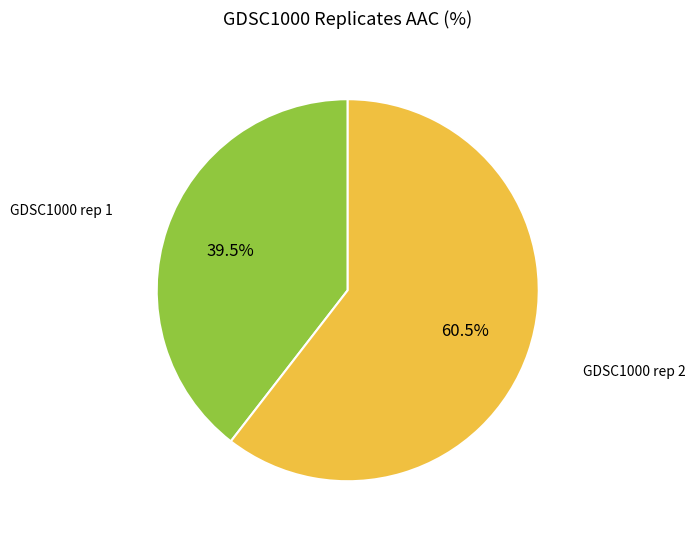

Is there any slice that represents more than half of the pie?

Yes